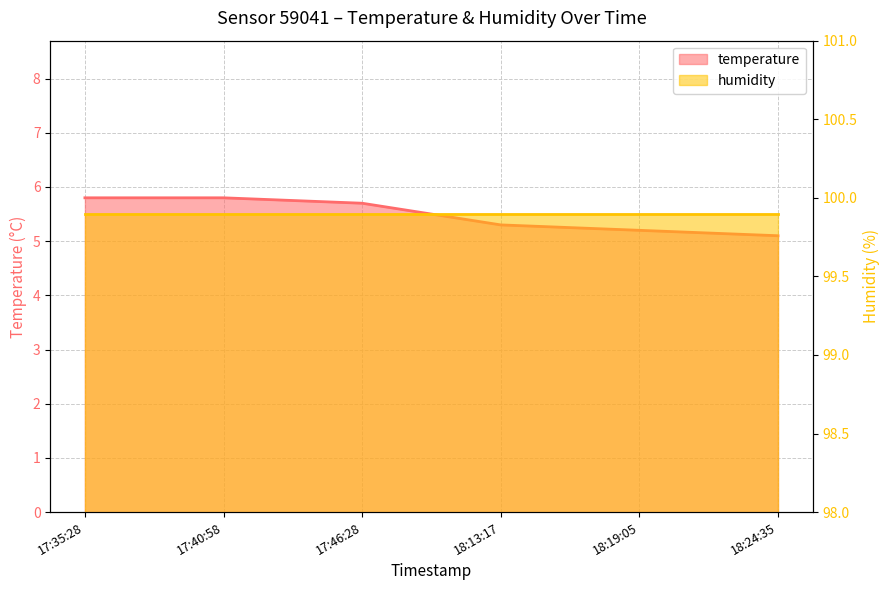

Read the value at 18:13:17.

5.3